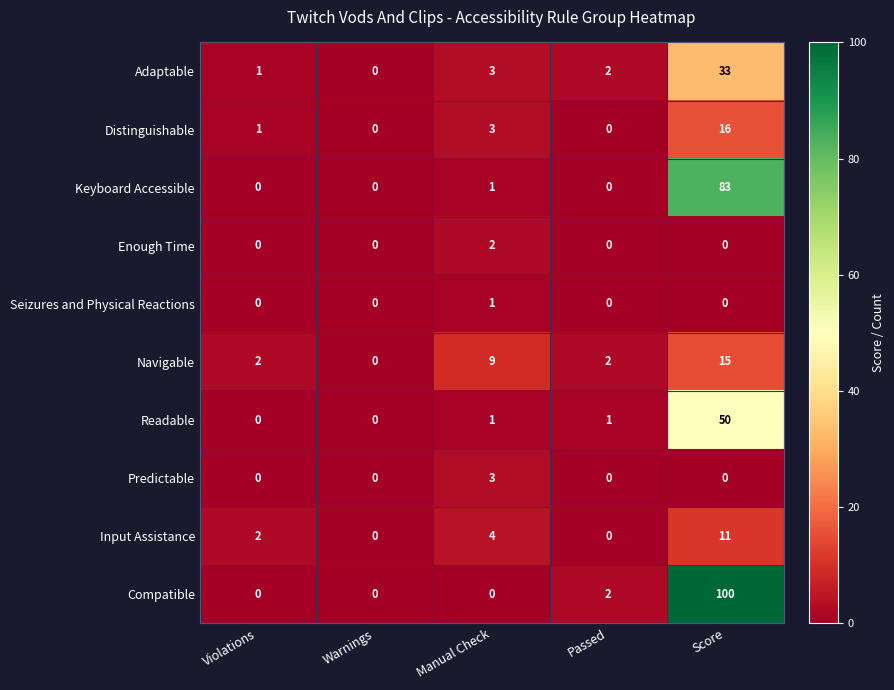

At how many categories does at least one series exceed 90?

1